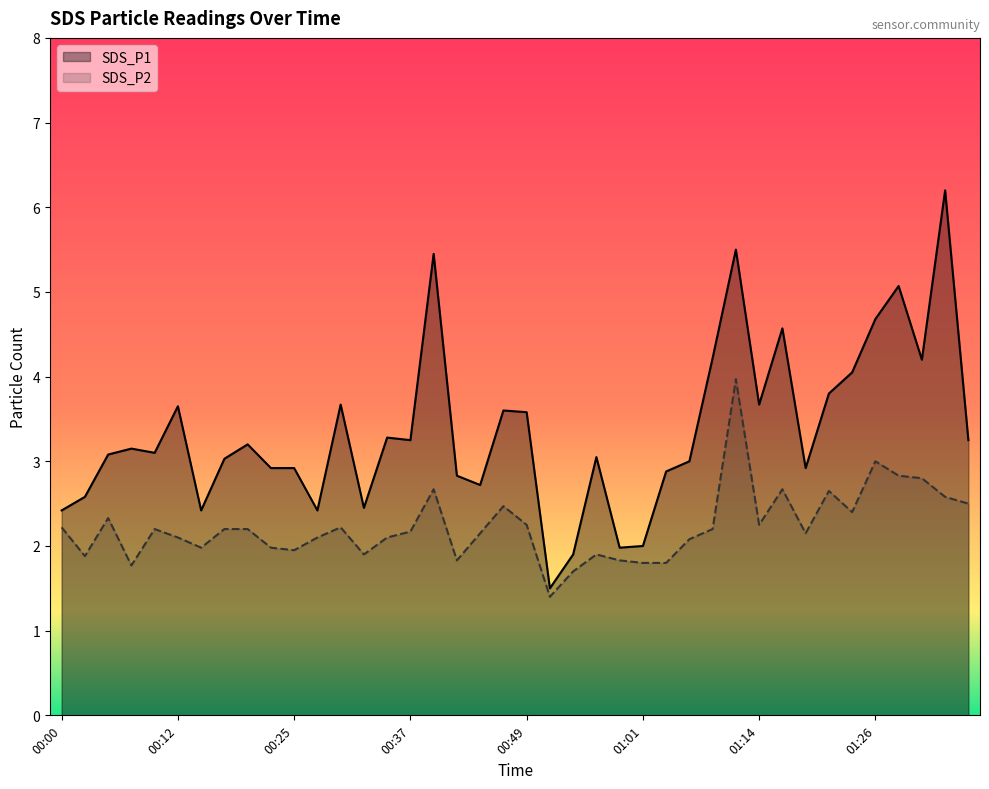

How many data points in SDS_P2 are above 2?

27